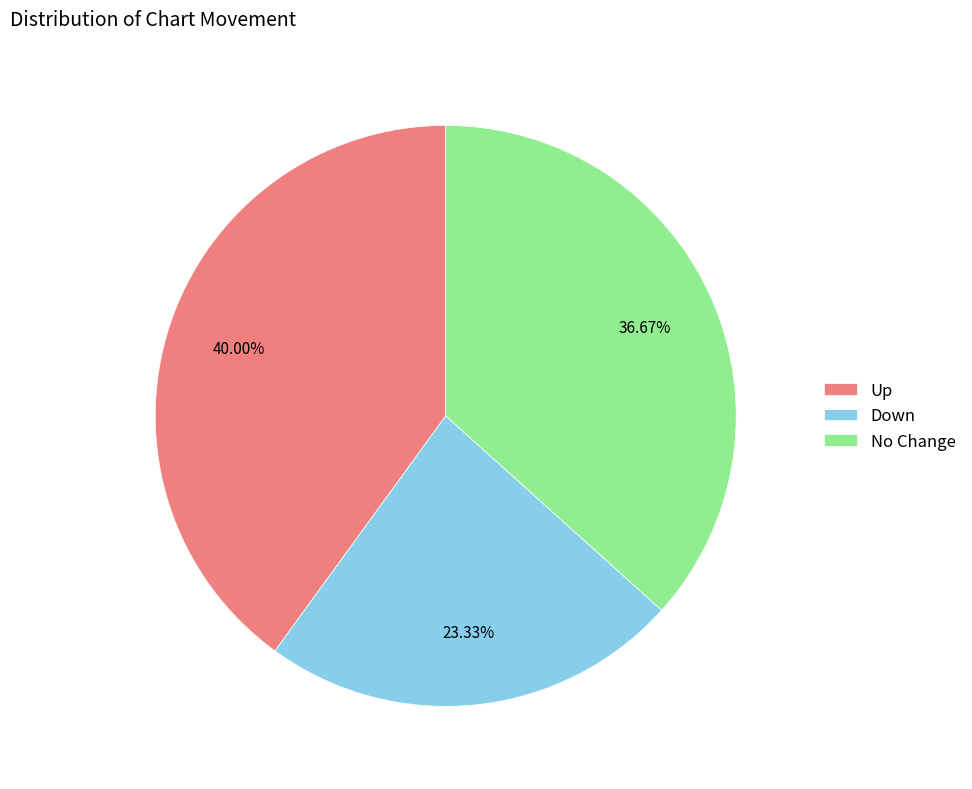

Rank the categories by value from highest to lowest.

Up, No Change, Down